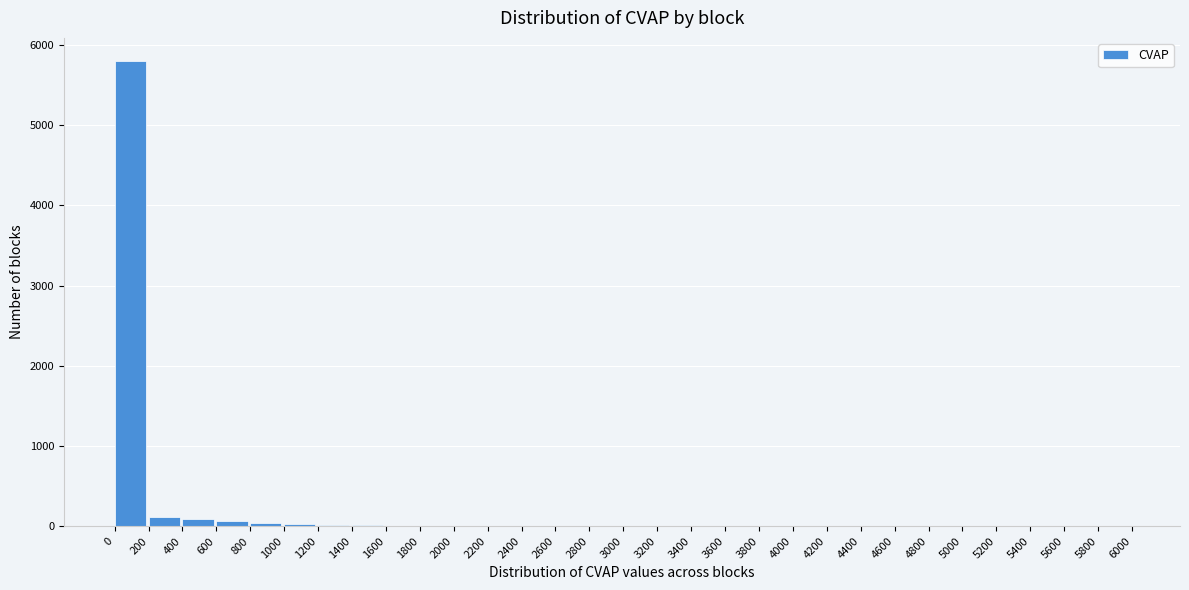

True or false: the data shows 1909 at 0.

False